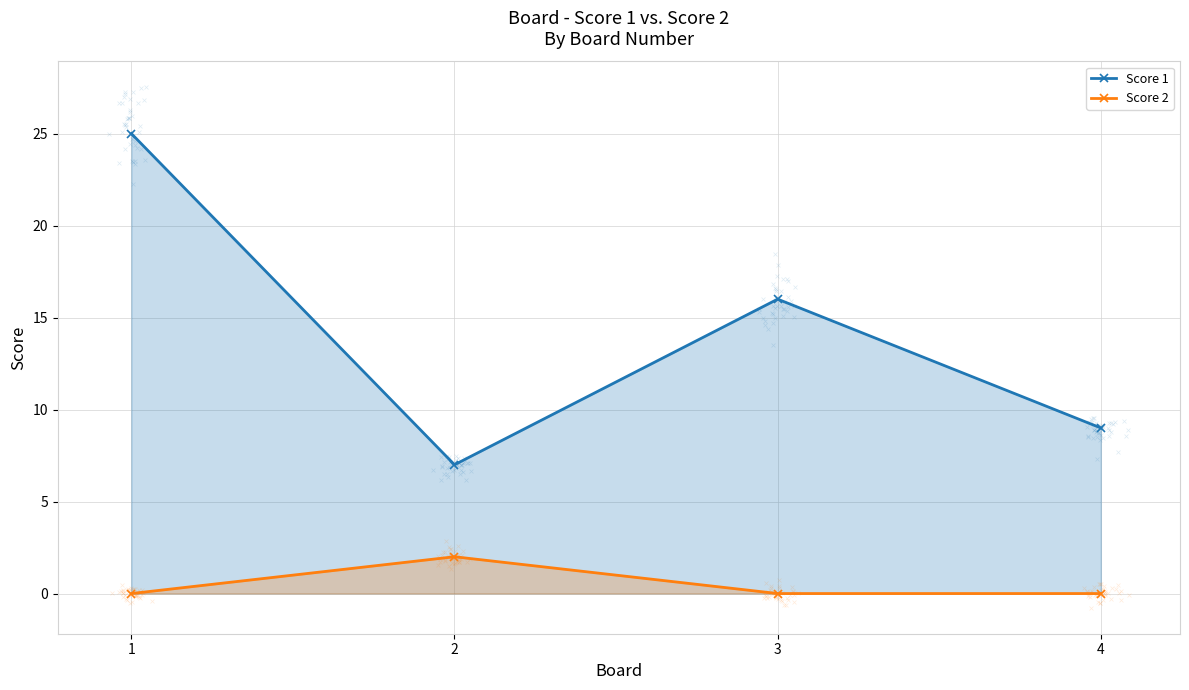

At how many categories does at least one series exceed 0?

4